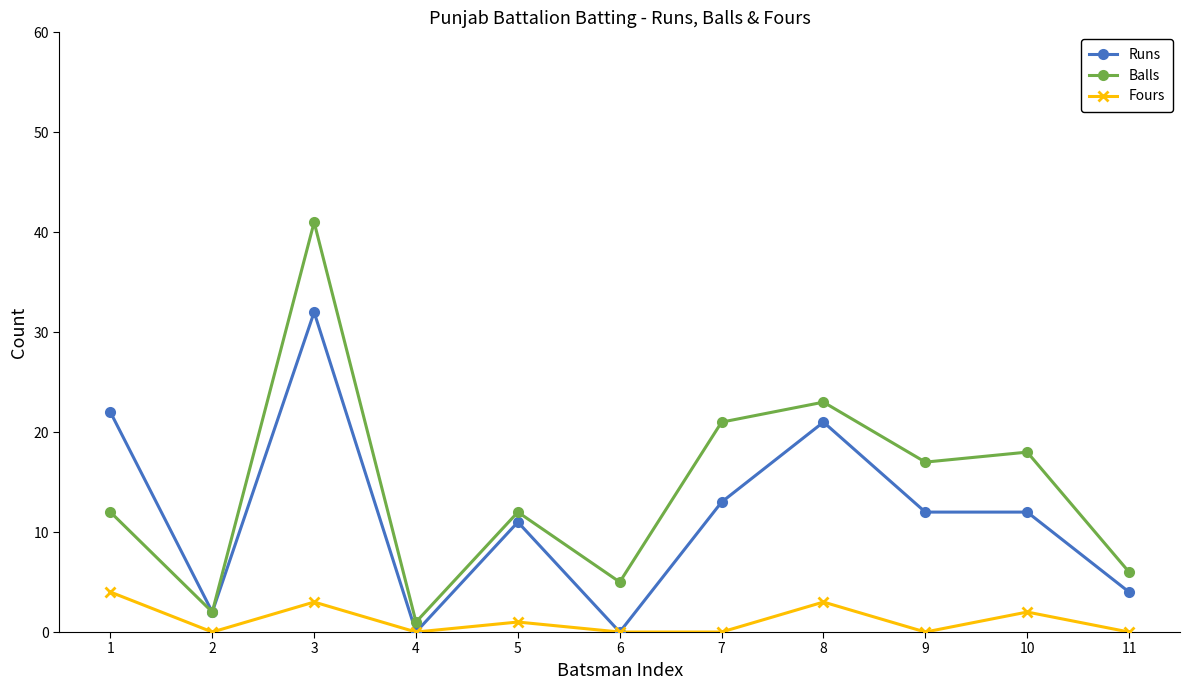

What is the highest value of the Runs series?

32